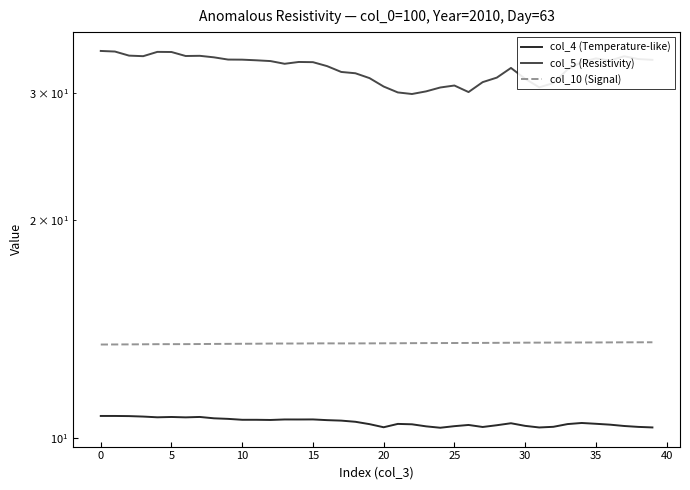

Does the chart have visible grid lines?

No